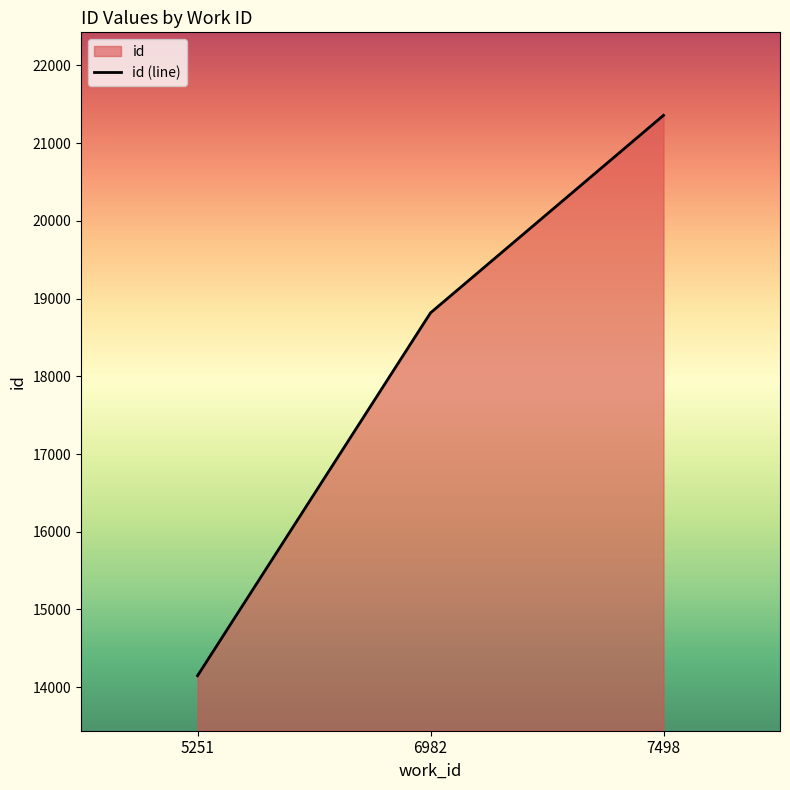

Reading left to right, transcribe all the data shown in this chart.

14148.0	18816.0	21356.5